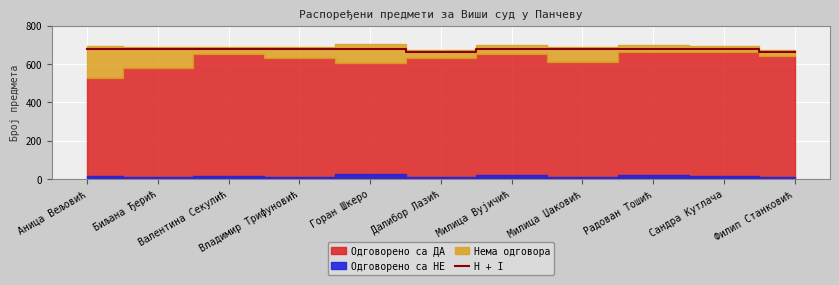

What is the average value?

674